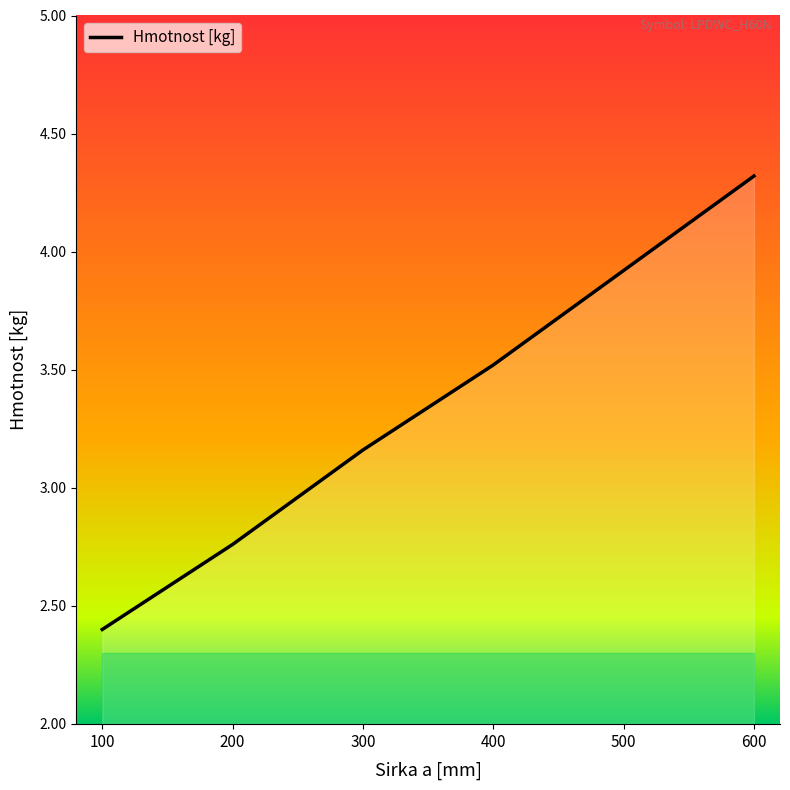

Rank the categories by value from highest to lowest.

600, 500, 400, 300, 200, 100